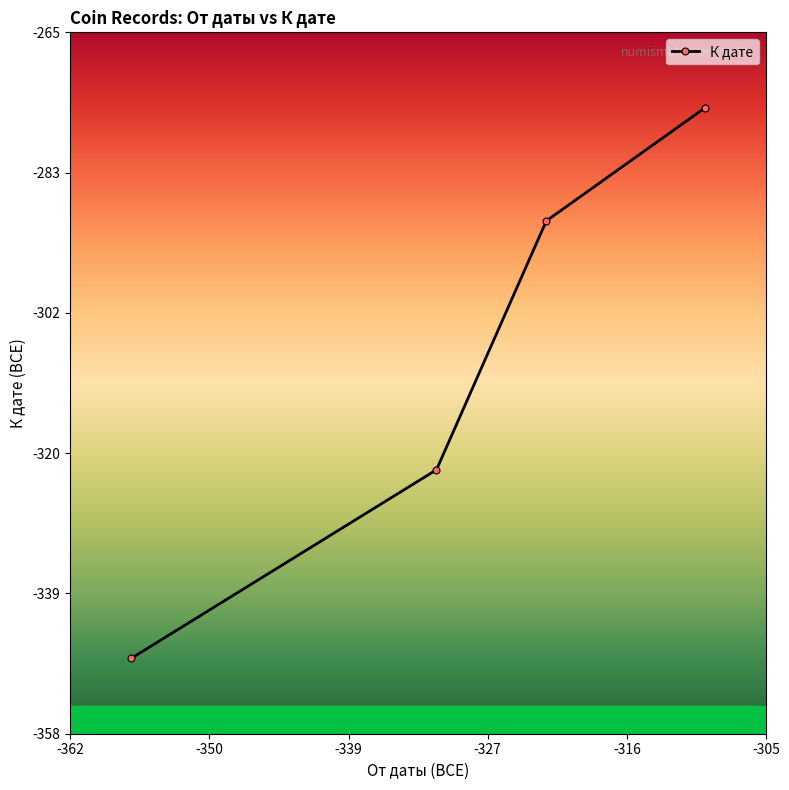

What is the value of the 4th point from the left?

-275